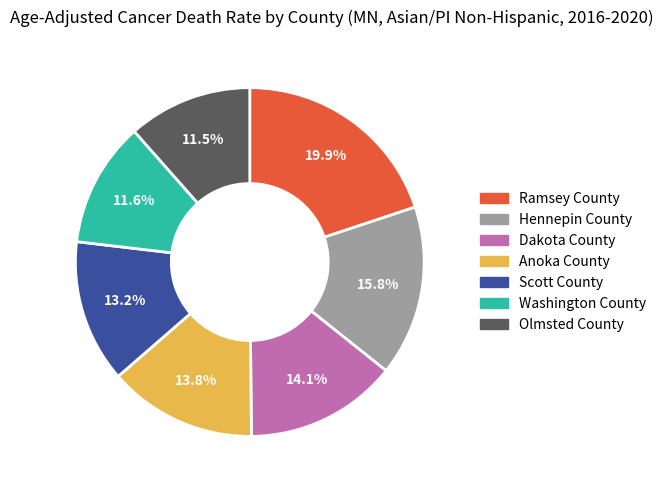

How many segments does this pie chart have?

7